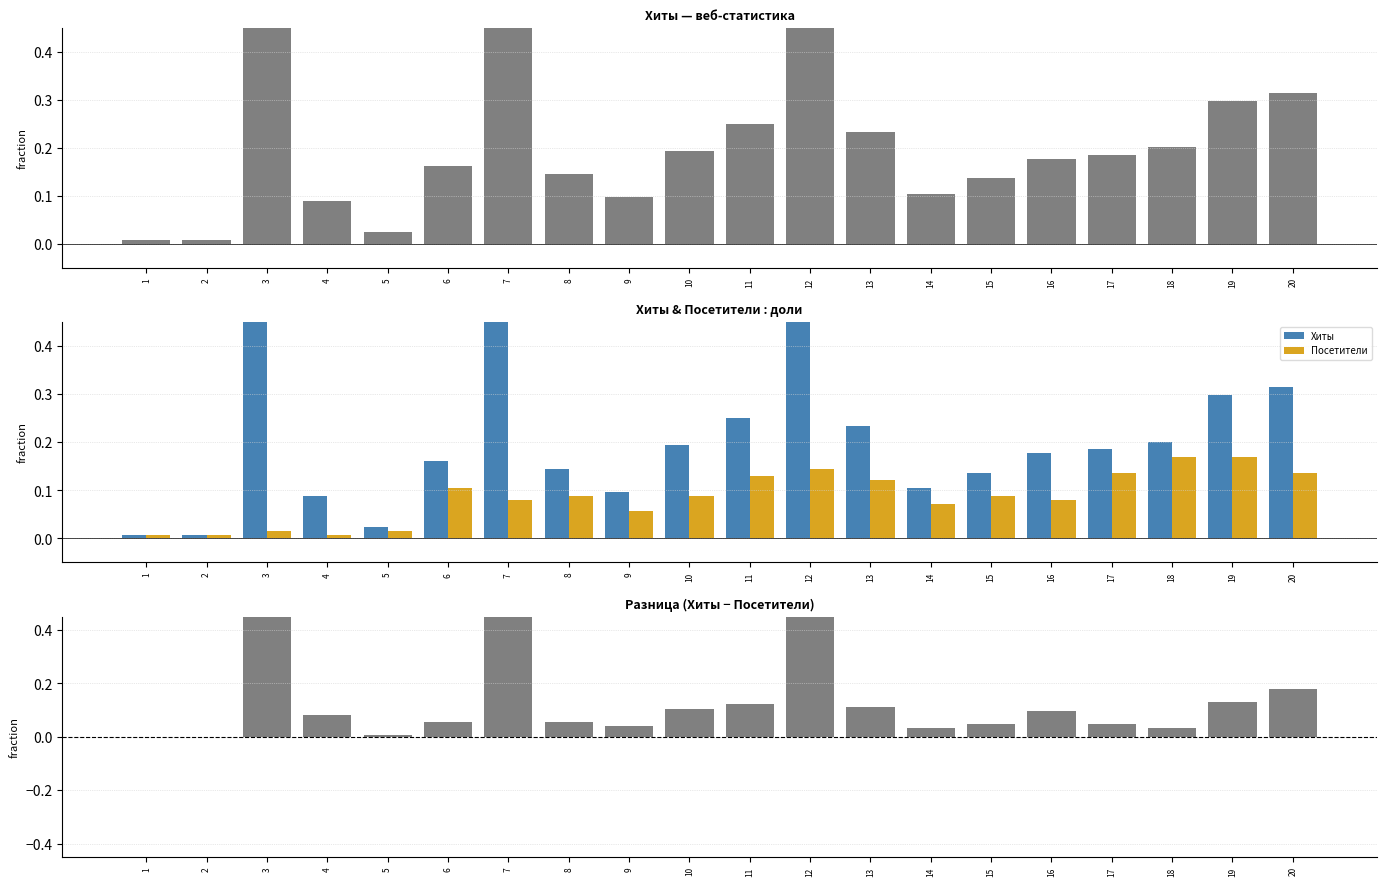

What is the sum of all Посетители values?

1.7